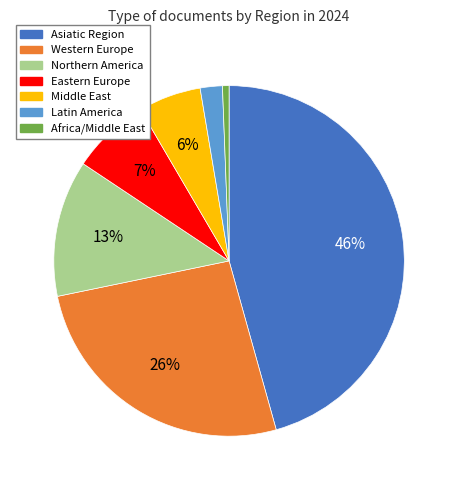

To the nearest percent, what is the difference between the Latin America and Northern America slice percentages?

11%